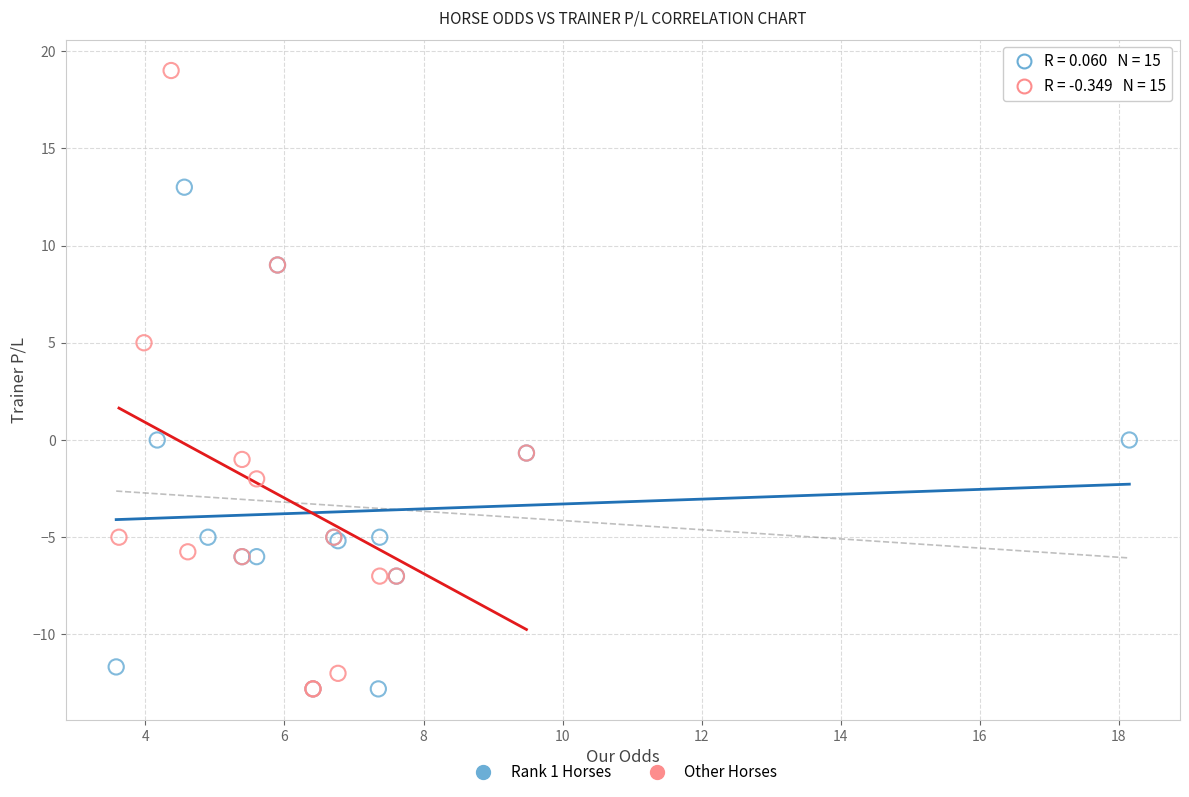

Which series has the largest Y range (max minus min)?

Other Horses